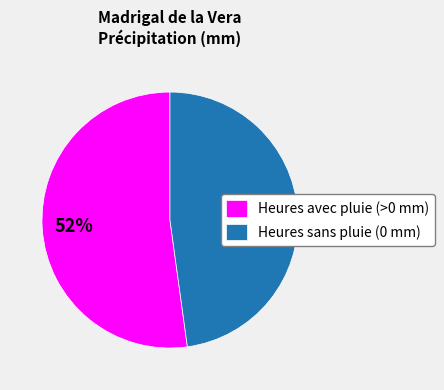

Rank the categories by value from lowest to highest.

Heures sans pluie (0 mm), Heures avec pluie (>0 mm)